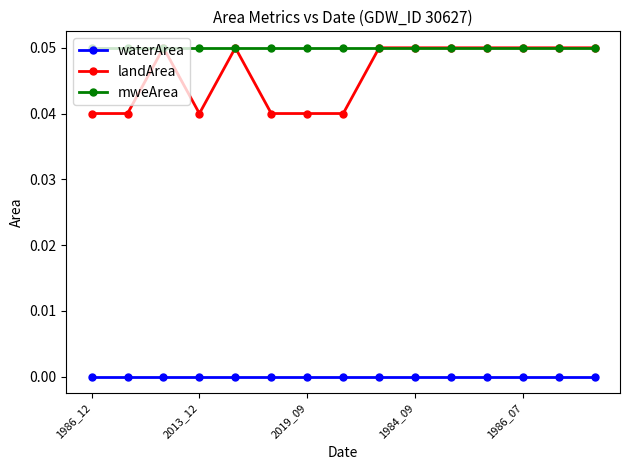

Which series has the largest total across all categories?

mweArea